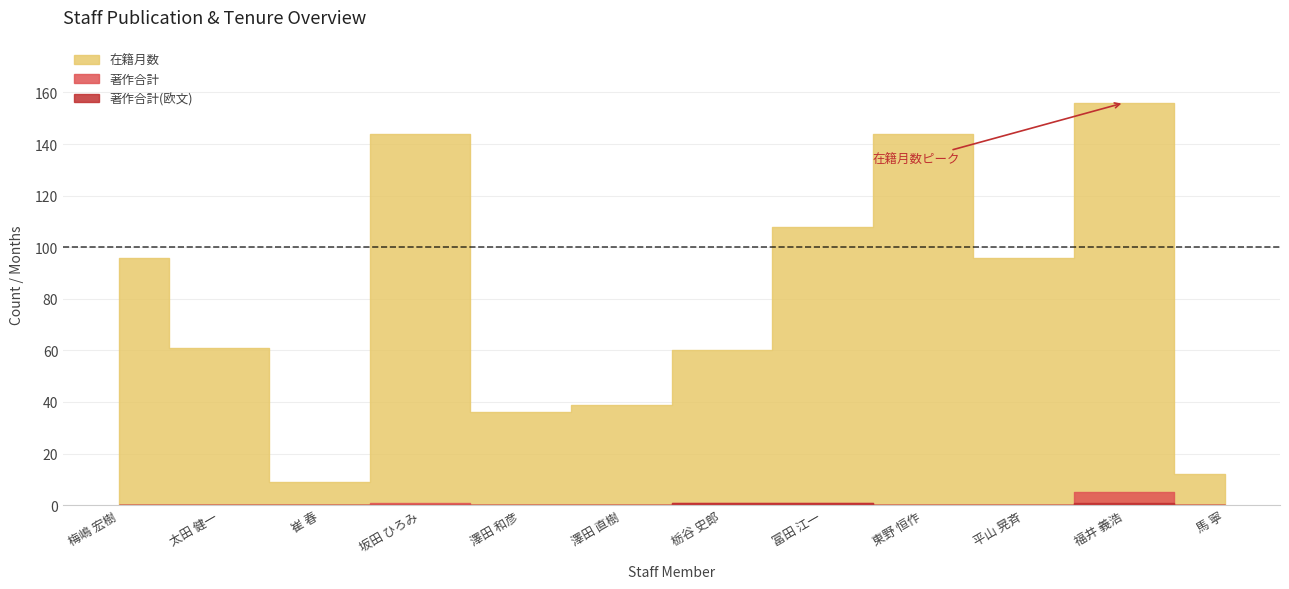

At which category does the chart reach its peak across all series?

福井 義浩